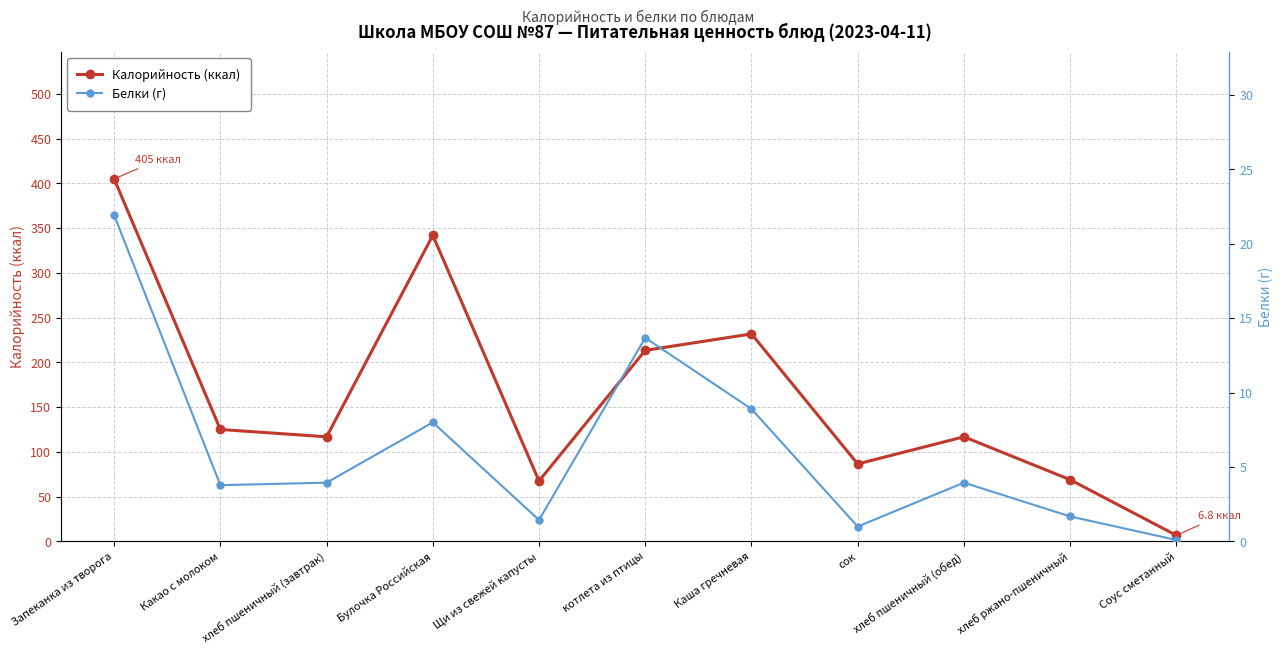

How many interior local peaks does the Калорийность (ккал) series have?

3